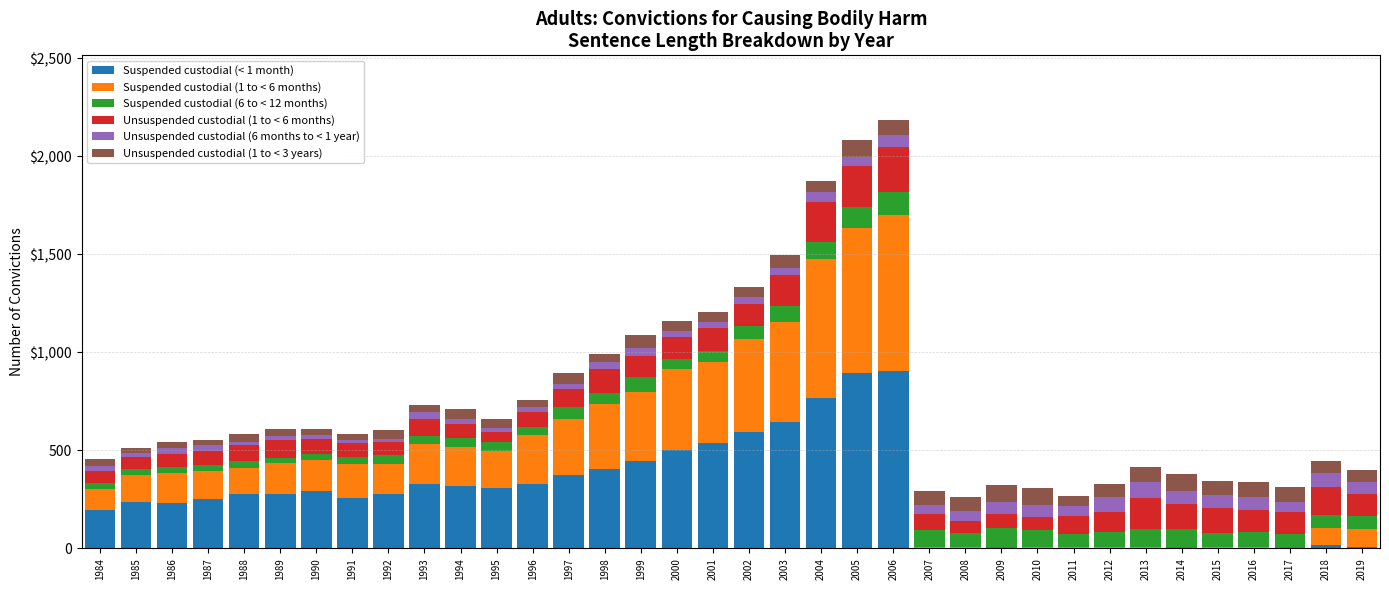

Are the bars horizontal?

No